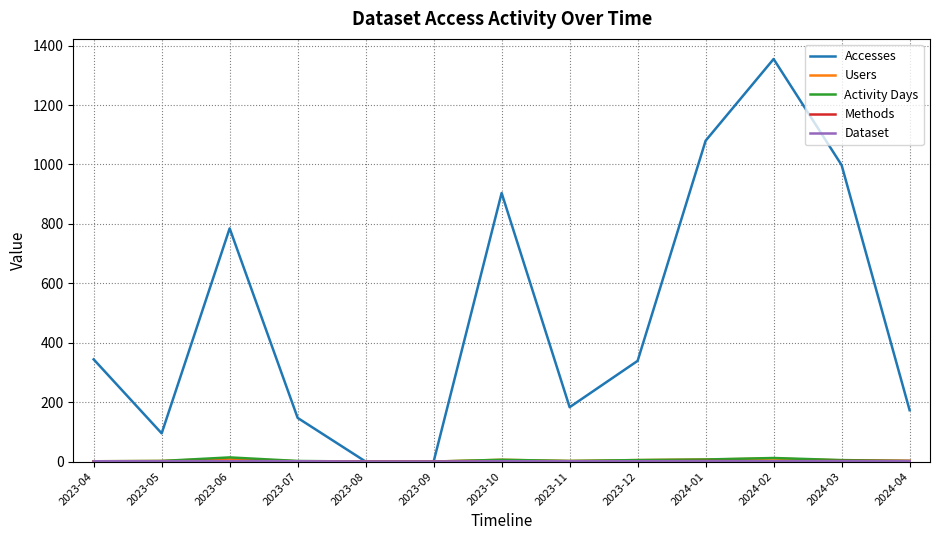

Which series changed the most between 2023-04 and 2023-06?

Accesses